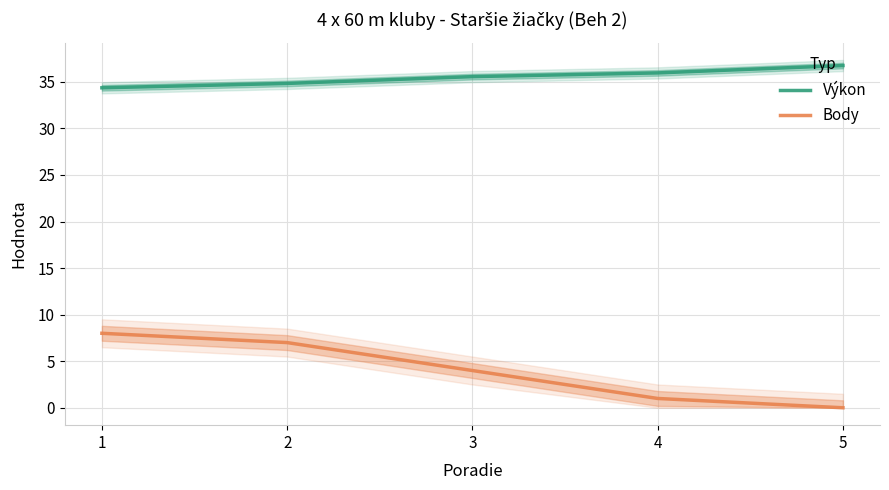

True or false: Výkon and Body cross at least once.

False